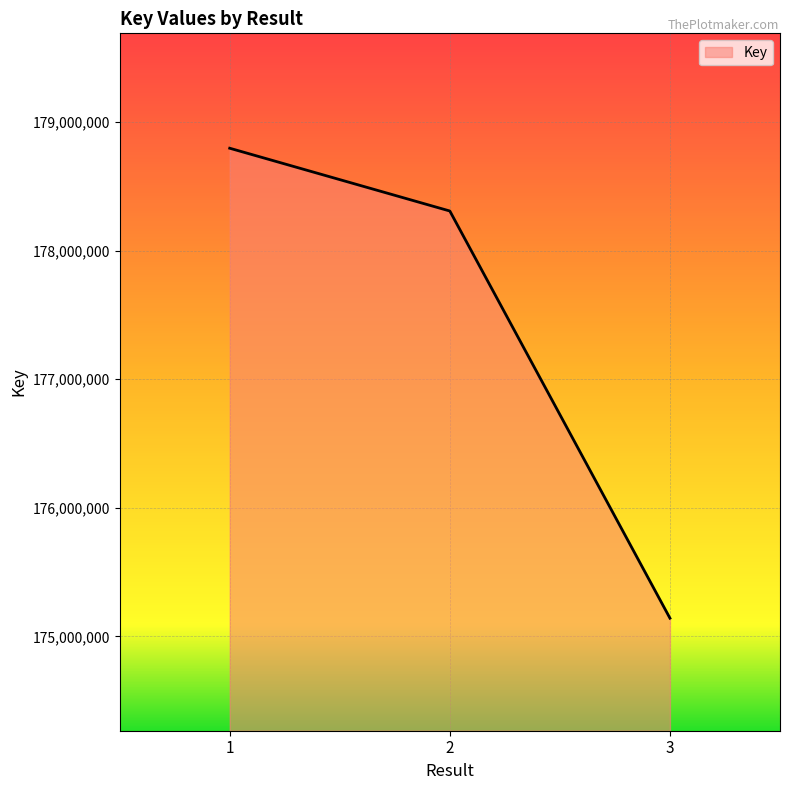

Reading right to left, what are all the values shown in this chart?

175141084	178309314	178797816